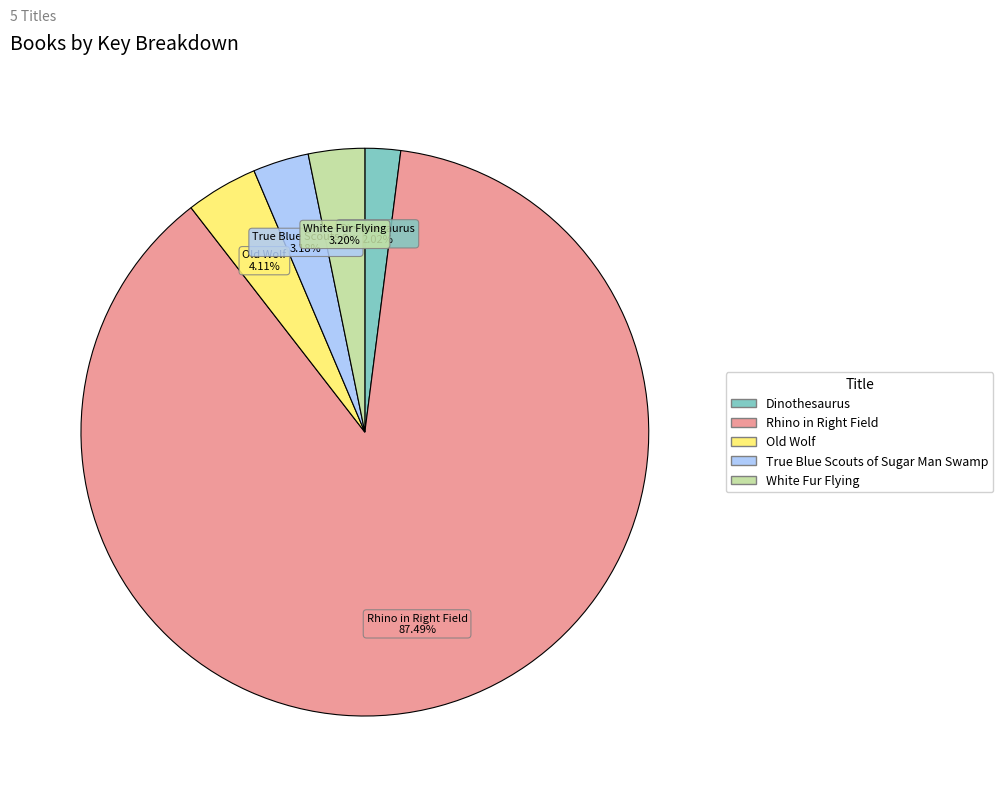

To the nearest percent, what is the combined percentage of Dinothesaurus and White Fur Flying?

5%